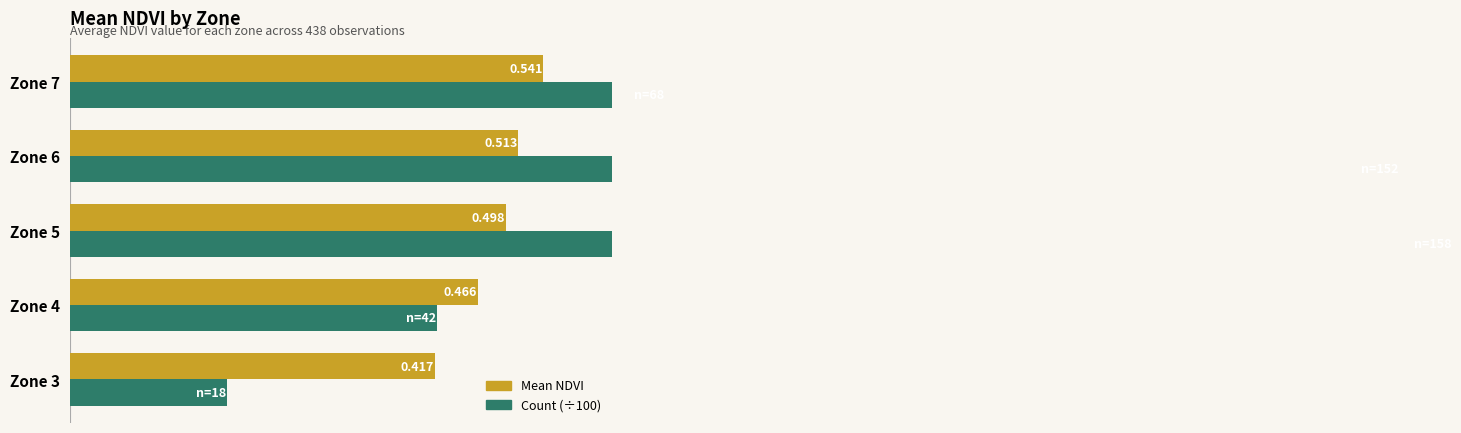

What is the difference between the maximum and second lowest values in the Mean NDVI series?

0.1